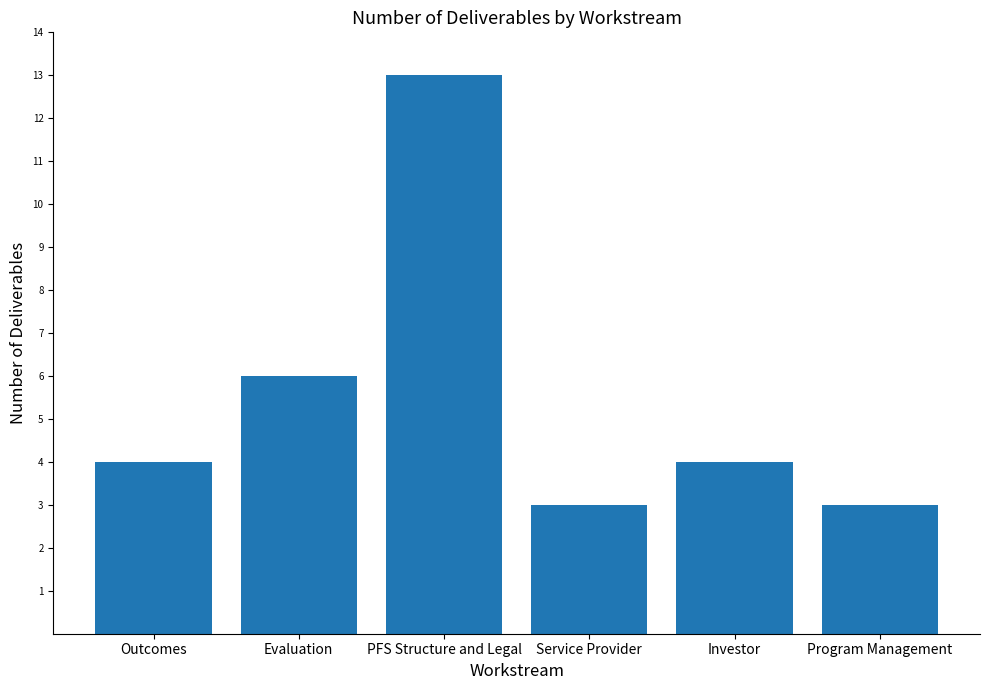

Reading left to right, extract all data points from this chart.

Outcomes=4	Evaluation=6	PFS Structure and Legal=13	Service Provider=3	Investor=4	Program Management=3